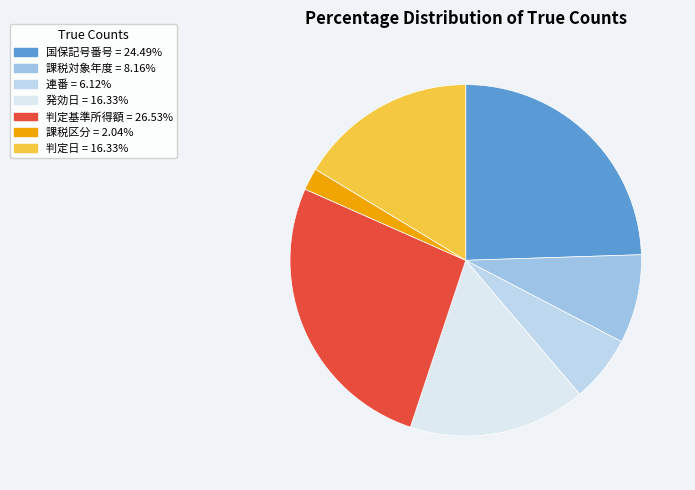

Which category has the smallest portion of the pie?

課税区分